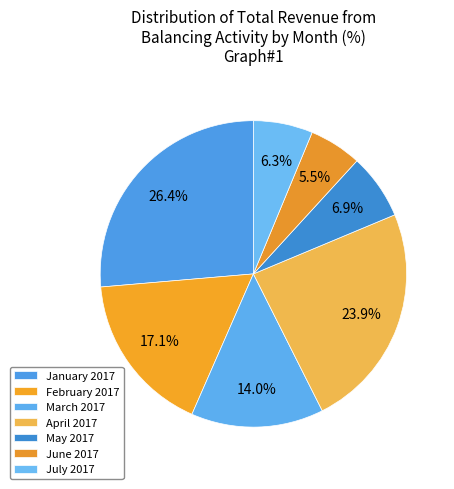

What is the largest slice in the pie chart?

January 2017